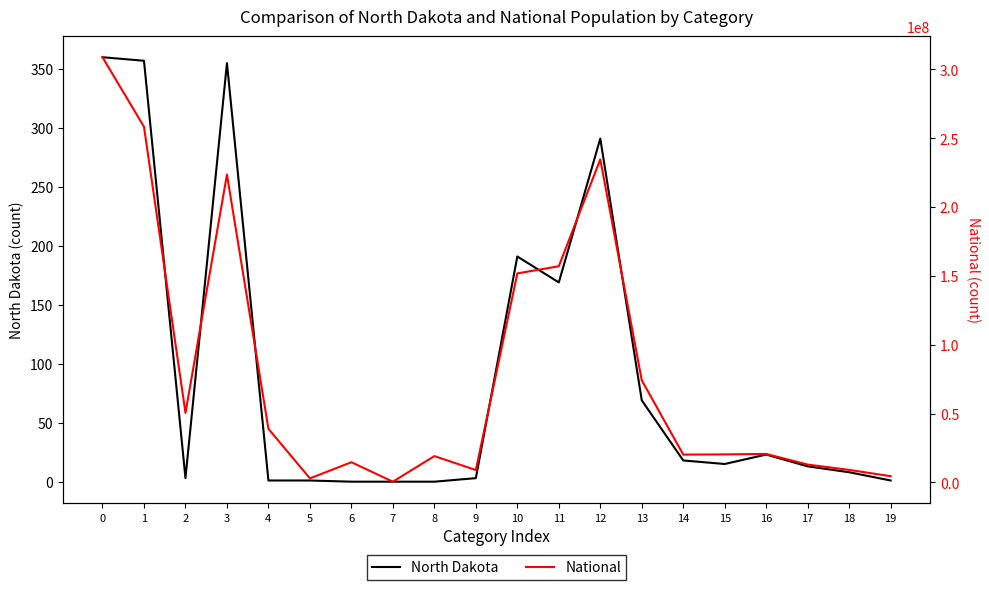

How many interior local peaks does the North Dakota series have?

4